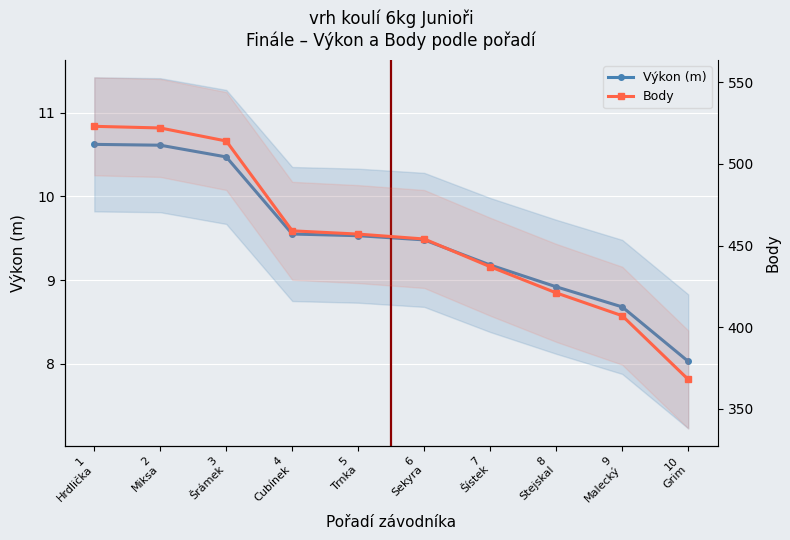

At which label does Výkon first exceed 9?

1 Hrdlička